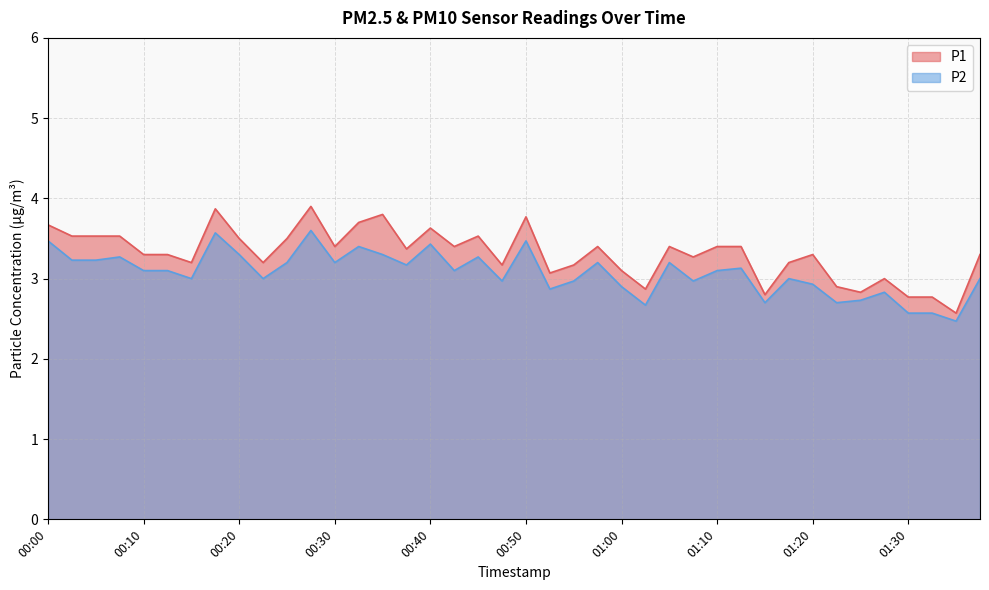

At which label does P2 reach its peak?

00:27